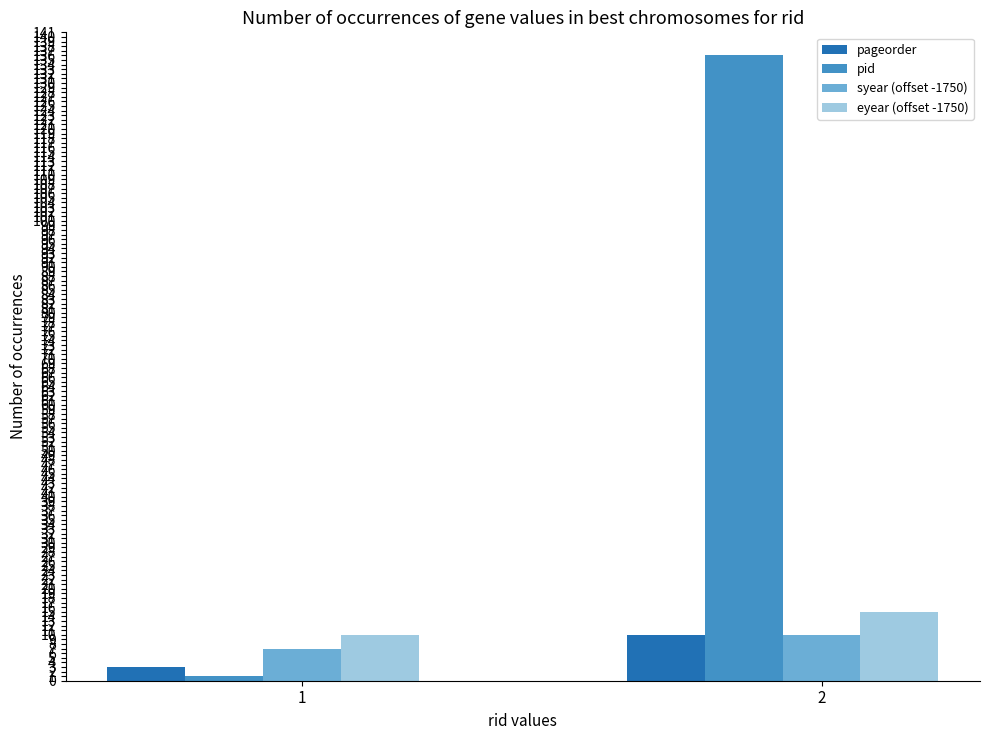

Which series has the widest spread of values?

pid